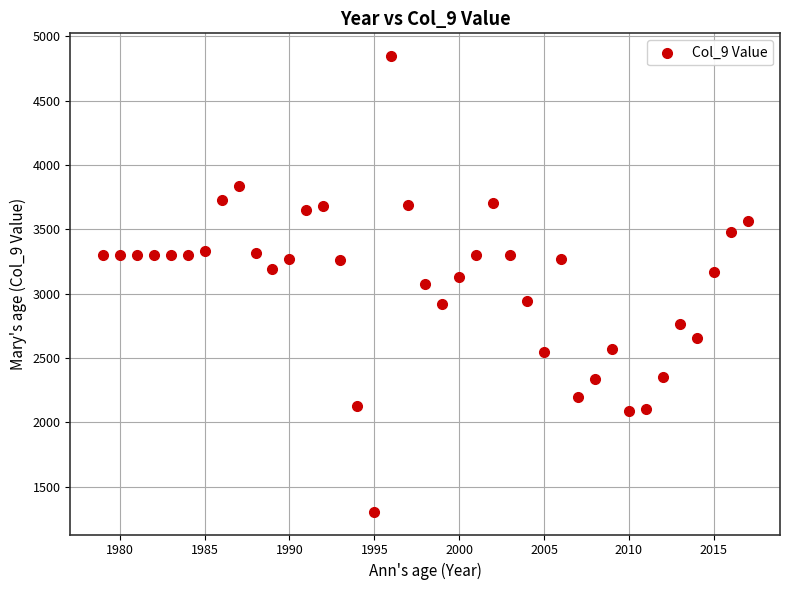

What is the range of Y values (max minus min)?

3541